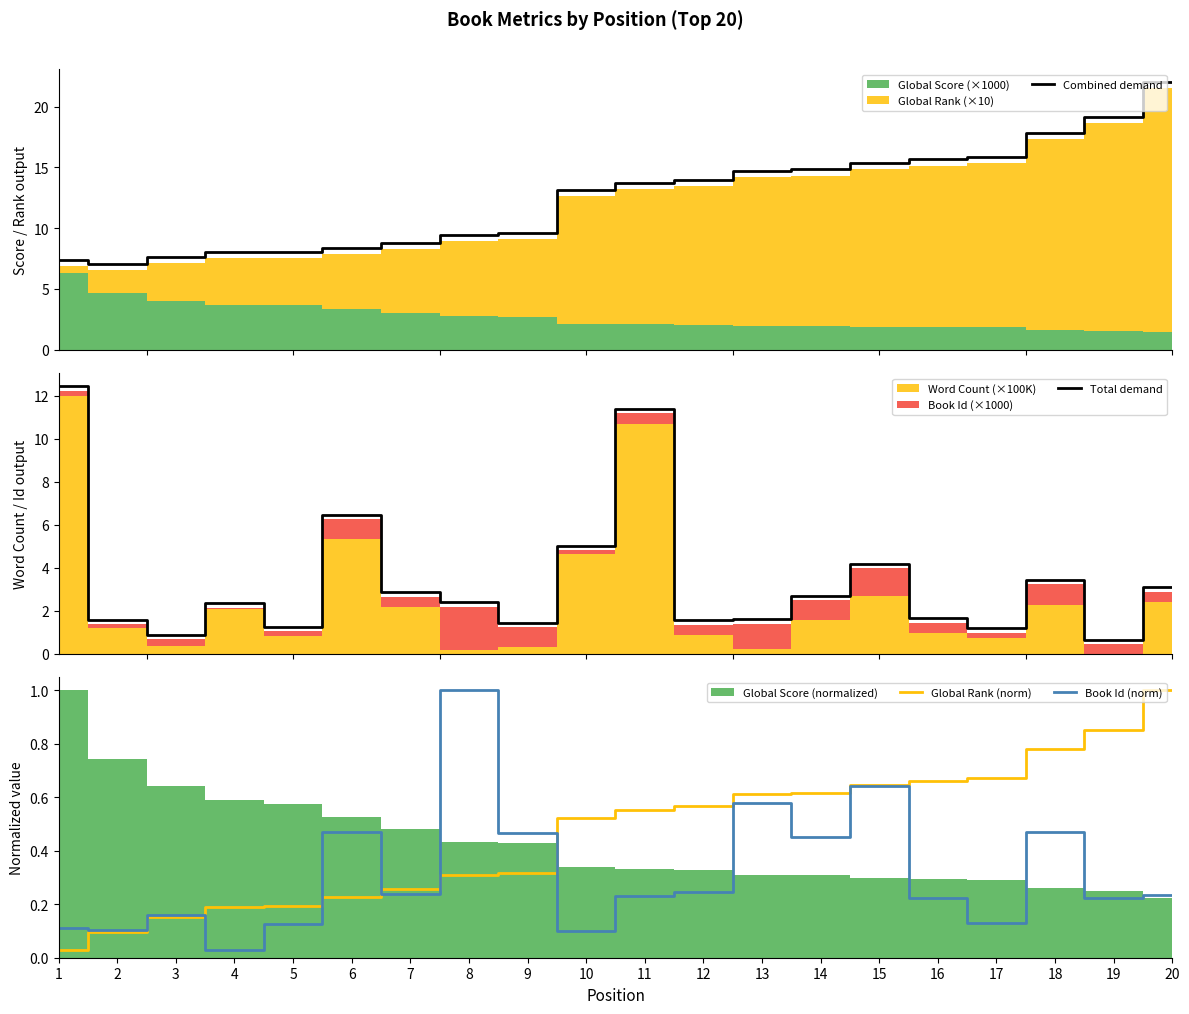

Between which two adjacent categories do Global Rank (norm) and Book Id (norm) first intersect?

3 and 4